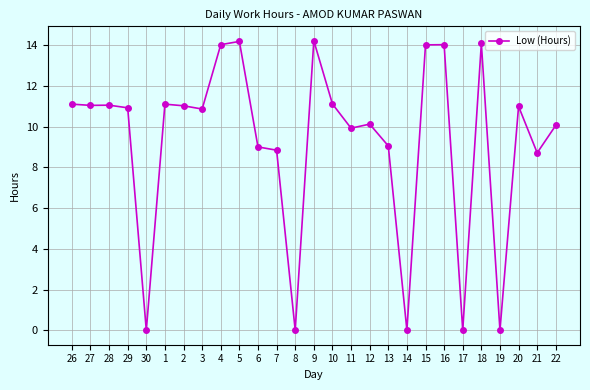

What position from the right is 29?

24